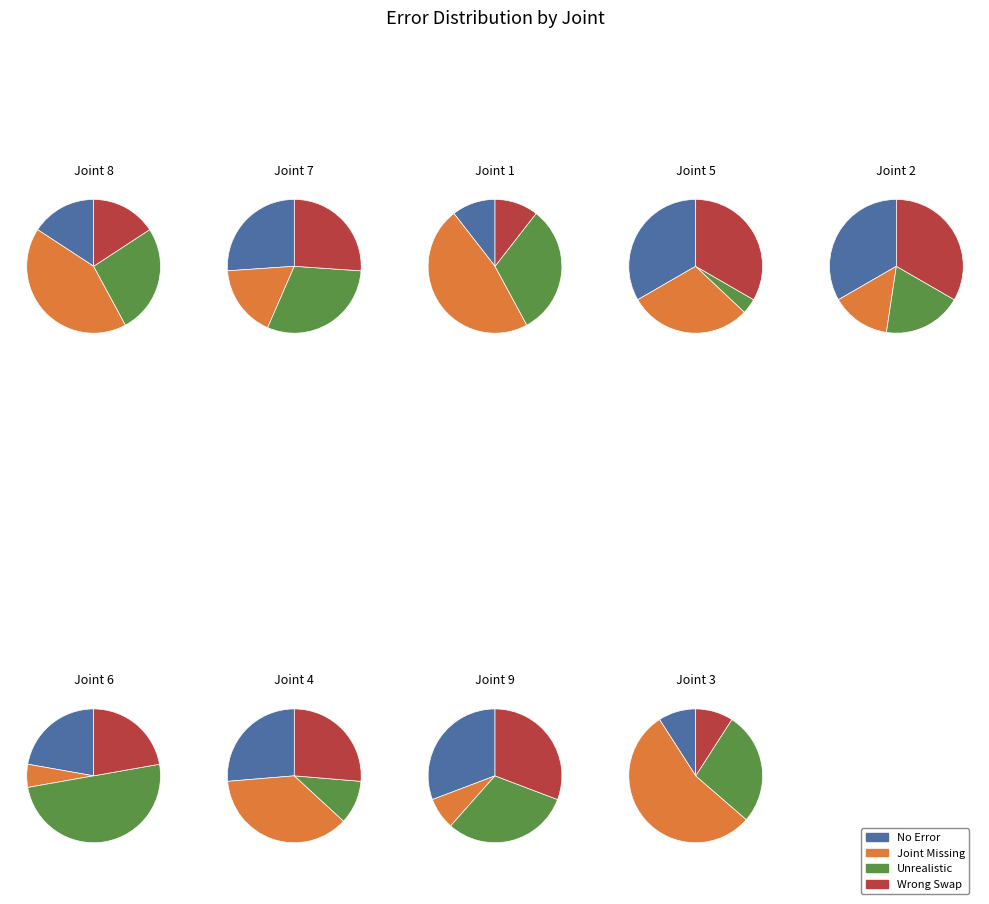

What is the total percentage of 1 and 8?

15.6%